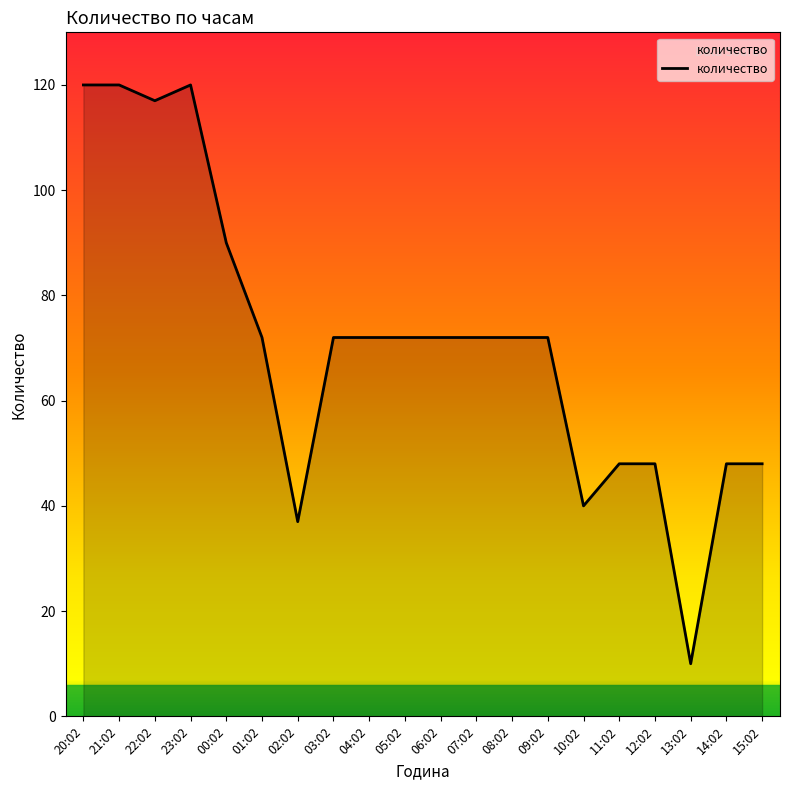

What position from the right is 23:02?

17